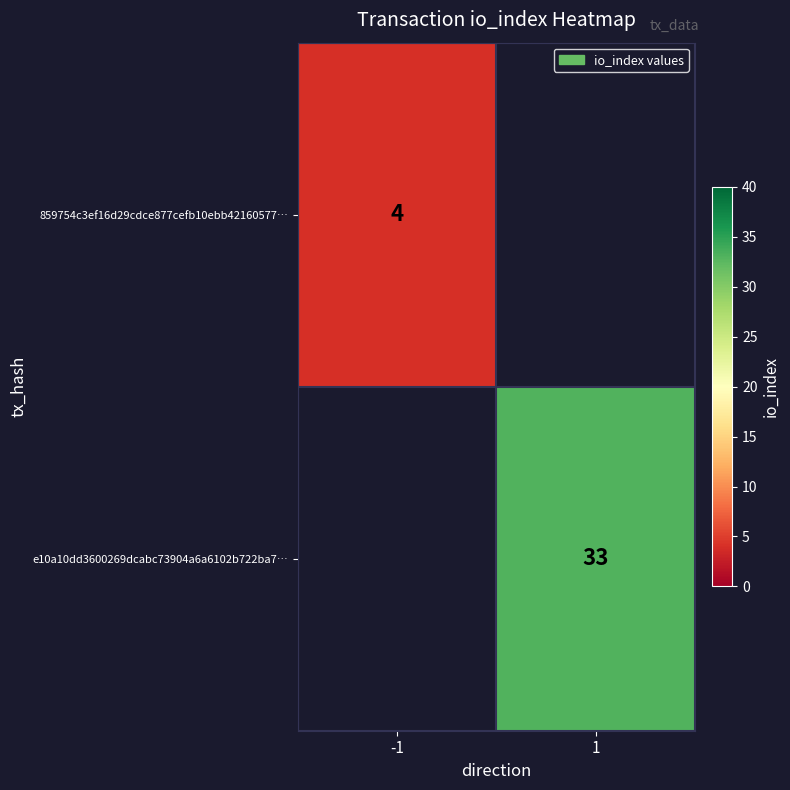

At how many categories does at least one series exceed 9?

1